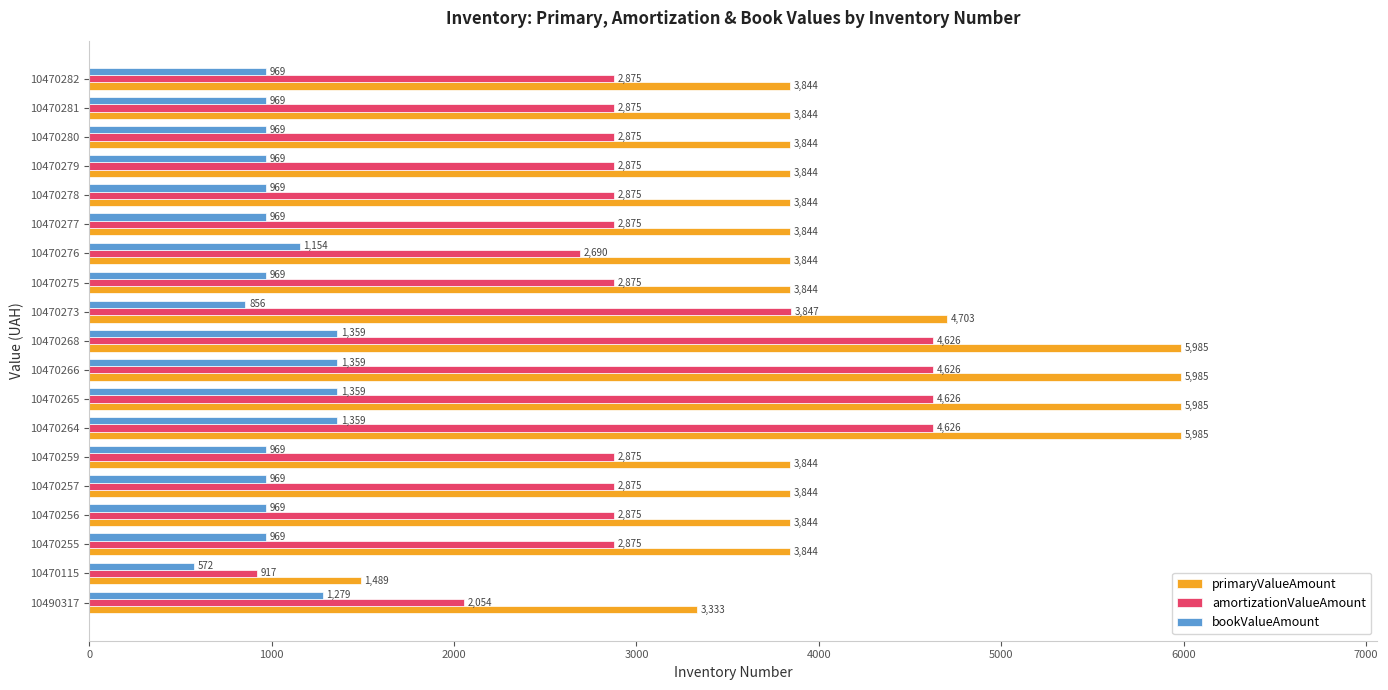

What is the difference between the maximum and minimum values in the bookValueAmount series?

786.7